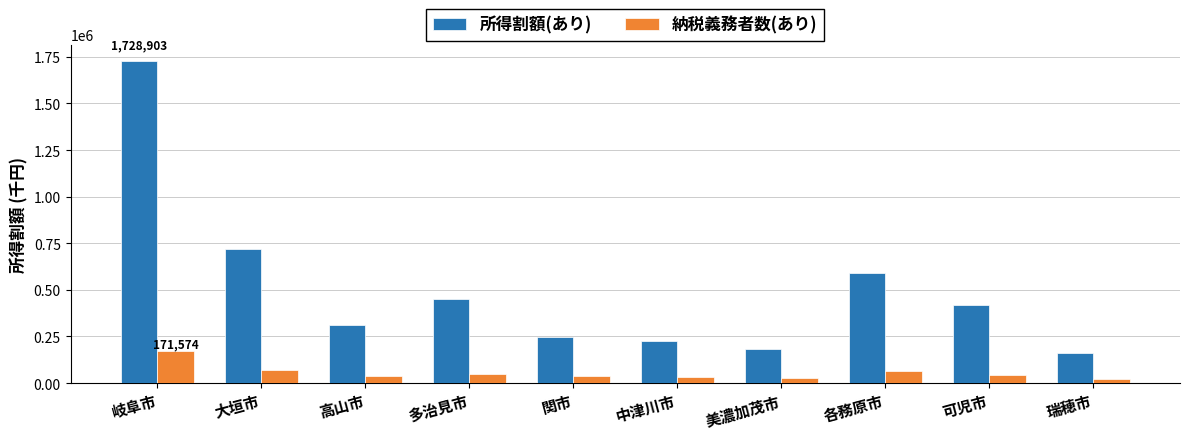

What position from the right is 大垣市?

9